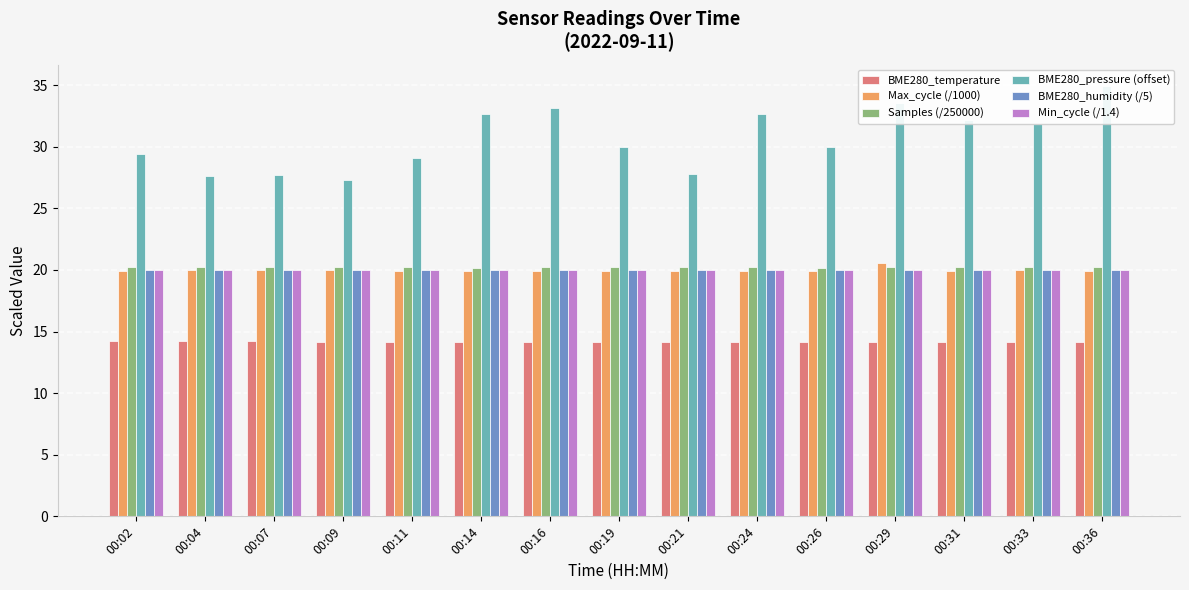

How many bars are there in total?

90